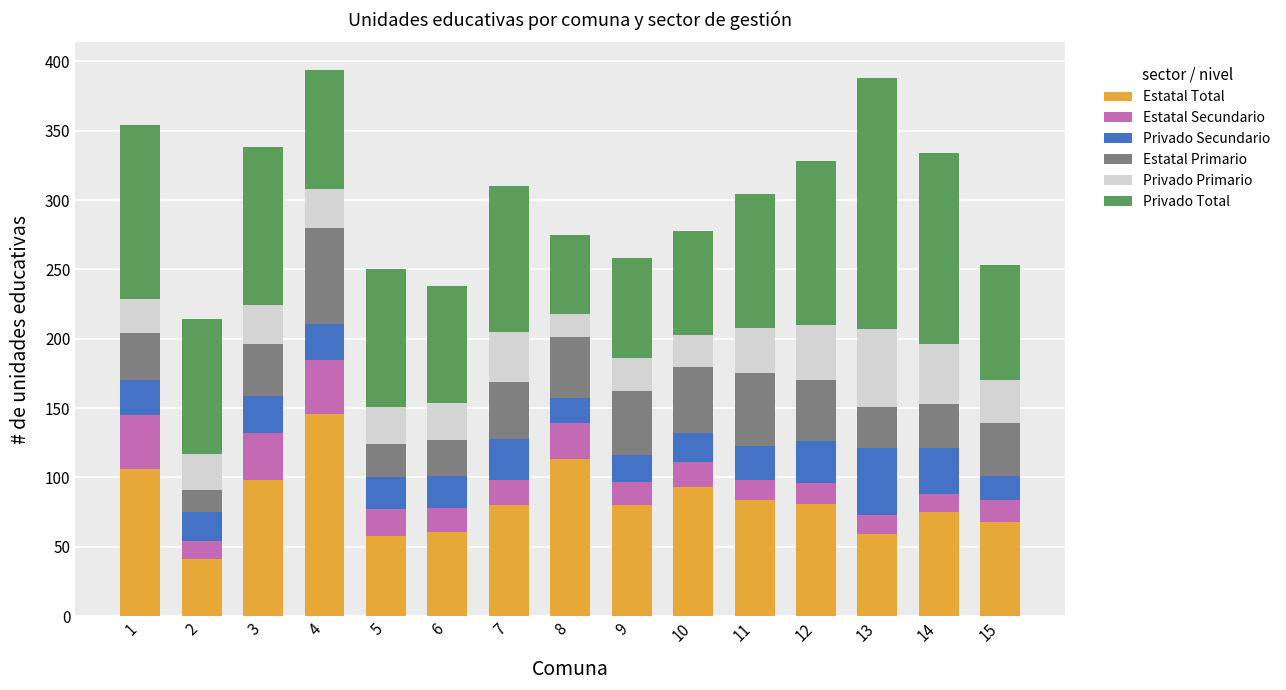

What are all the series names shown in the legend?

Estatal Total, Estatal Secundario, Privado Secundario, Estatal Primario, Privado Primario, Privado Total